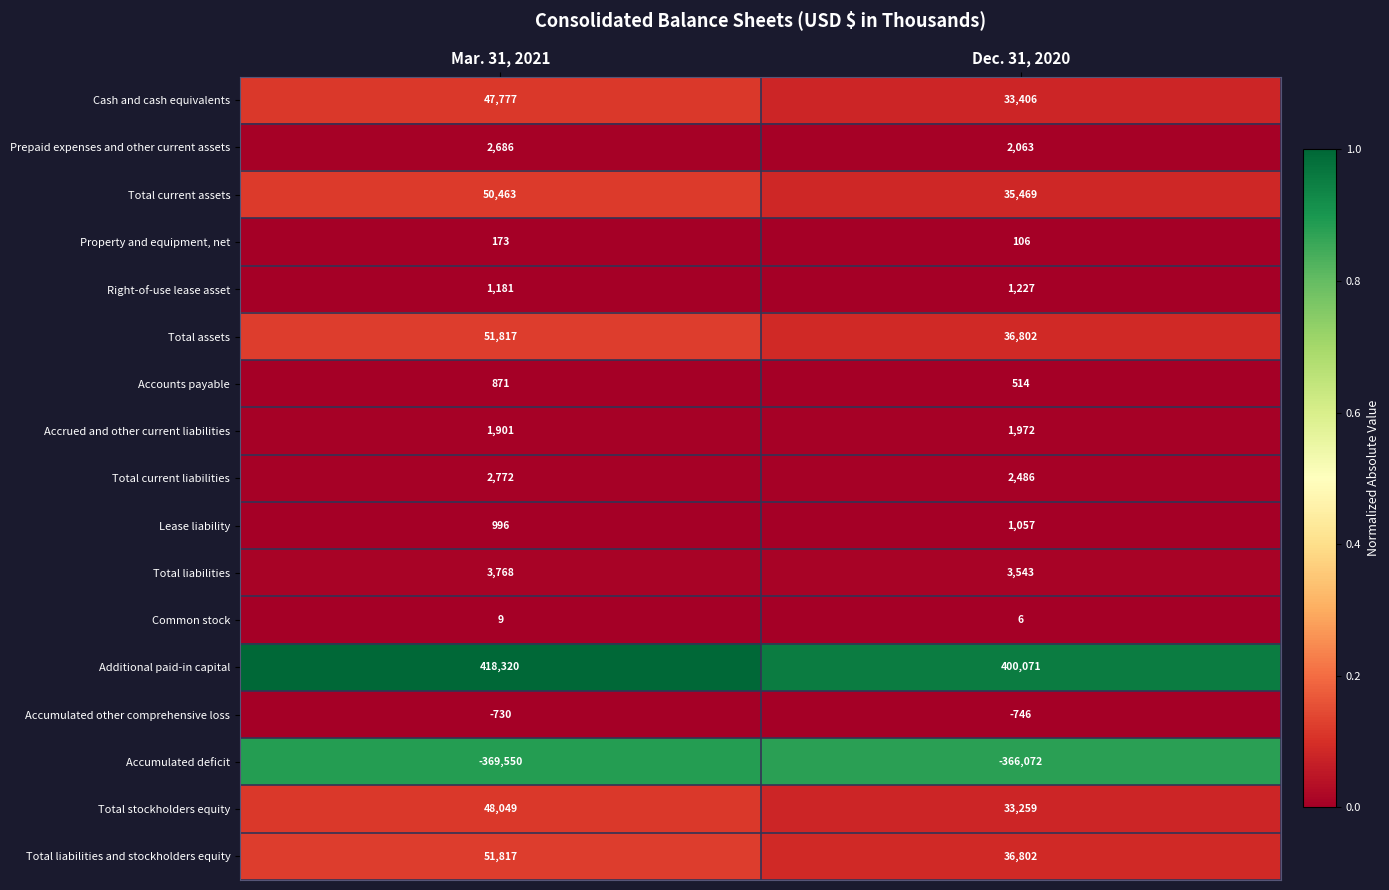

Which category has the lowest value in the Common stock series?

Dec. 31, 2020